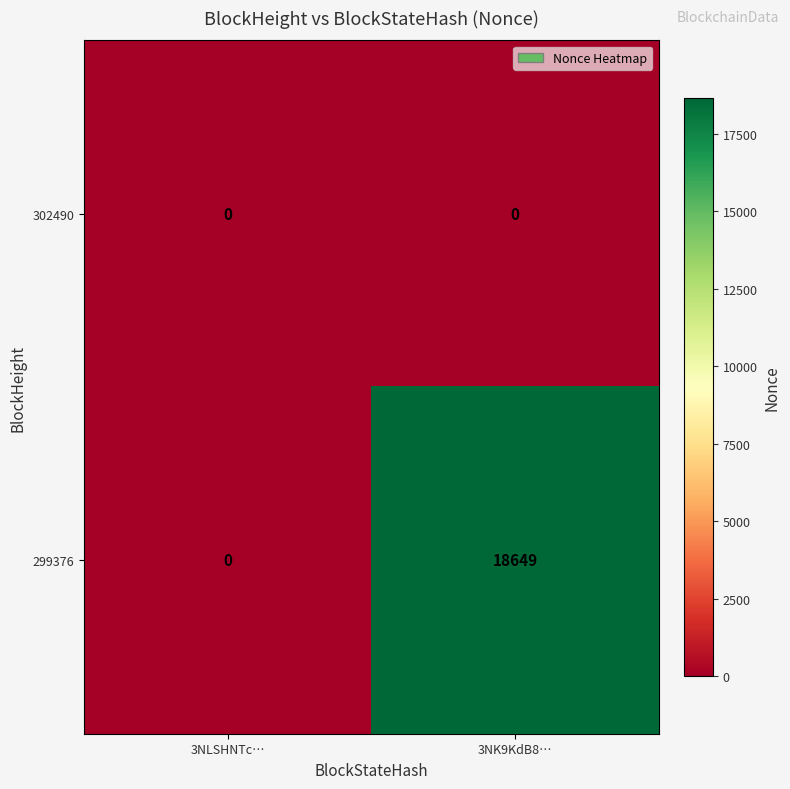

Which series has the largest total across all categories?

299376